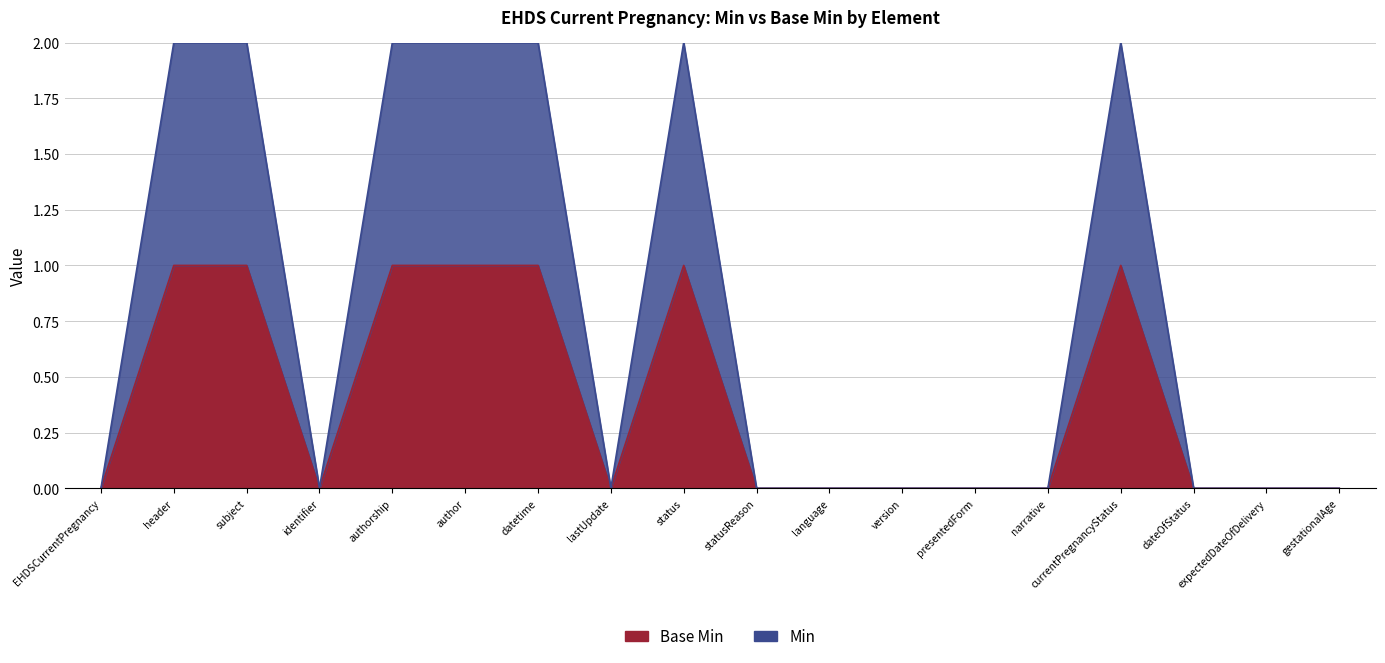

True or false: Min and Base Min intersect in this chart.

False